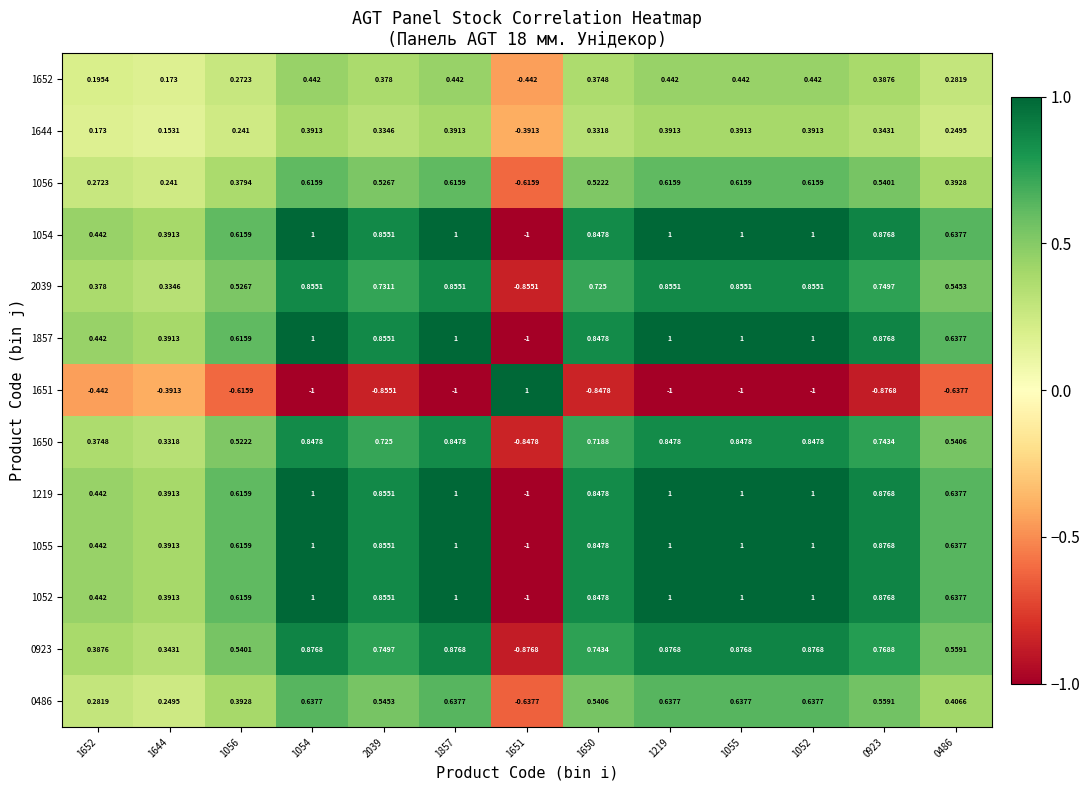

Is the value of 1056 at 1219 greater than the value of 0486 at 0923?

Yes